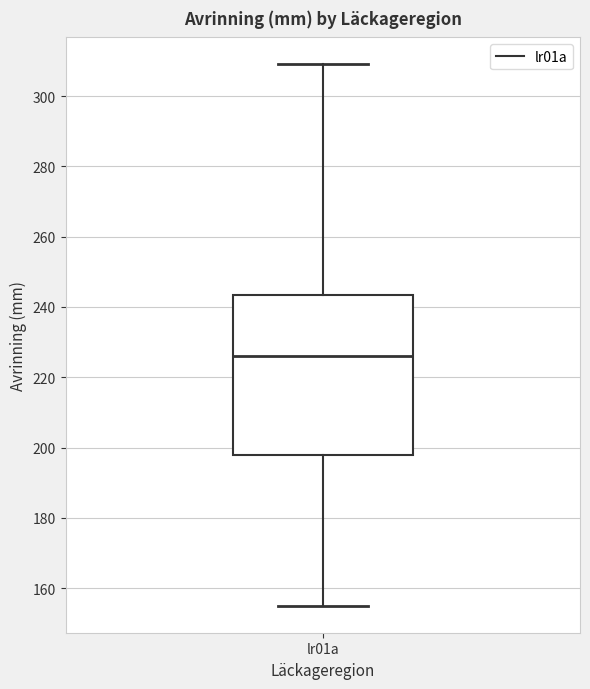

Transcribe this box plot: give where the median line is, the range the box spans, and where the two whiskers end, as read against the y-axis. The values are not printed on the chart, so give them approximately, as read against the axis.

median 226, box 198 to 244, whiskers 156 to 310